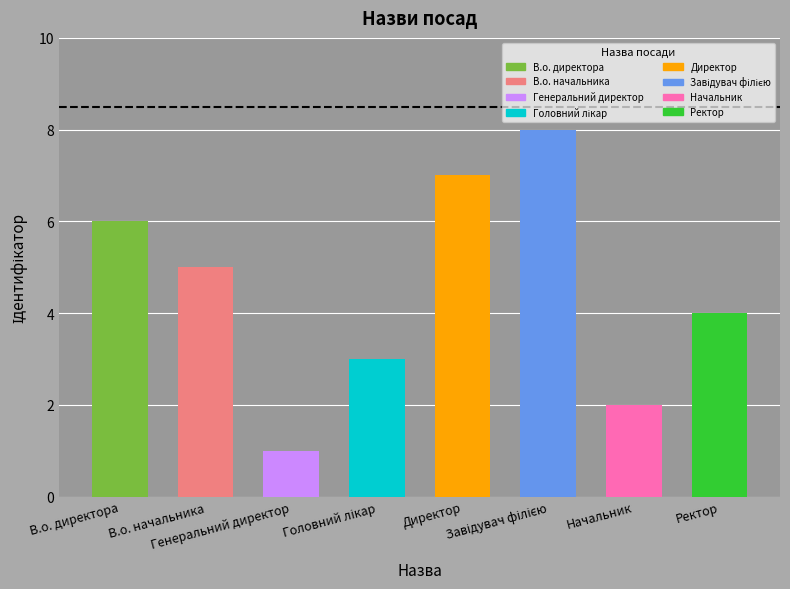

The chart shows a value of 5 at В.о. начальника. True or false?

True